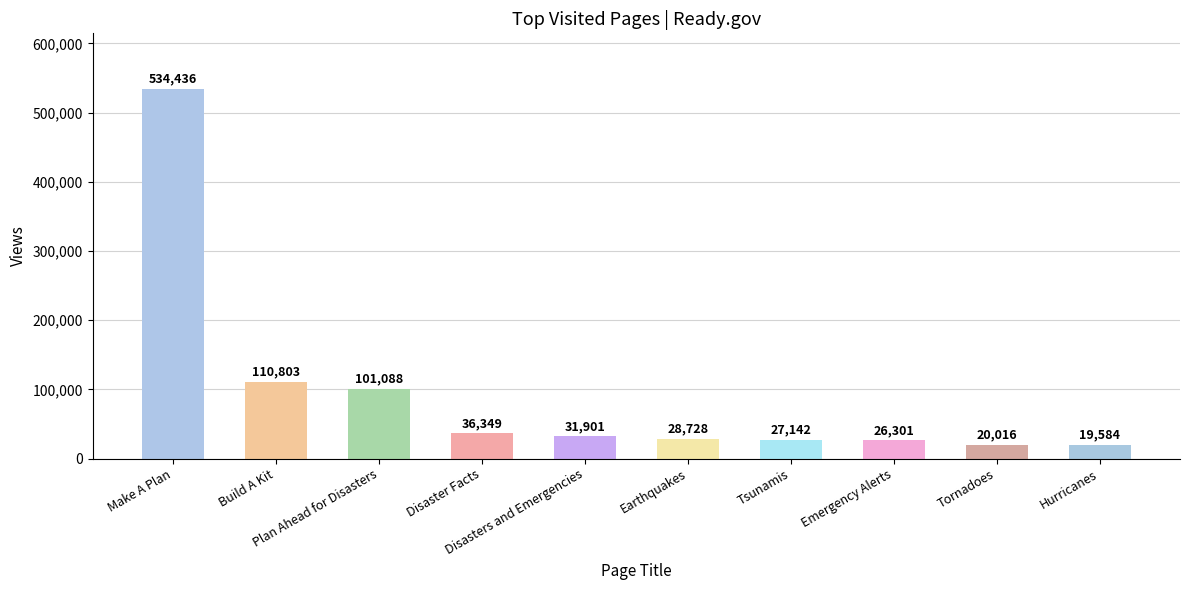

What is the label of the 6th bar from the right?

Disasters and Emergencies